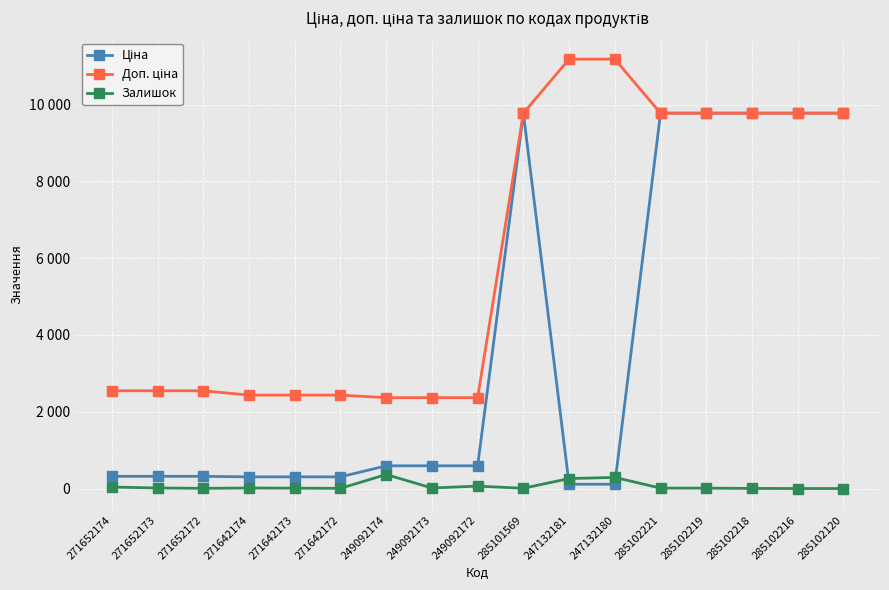

Which has a higher value, 285102218 or 247132180?

285102218